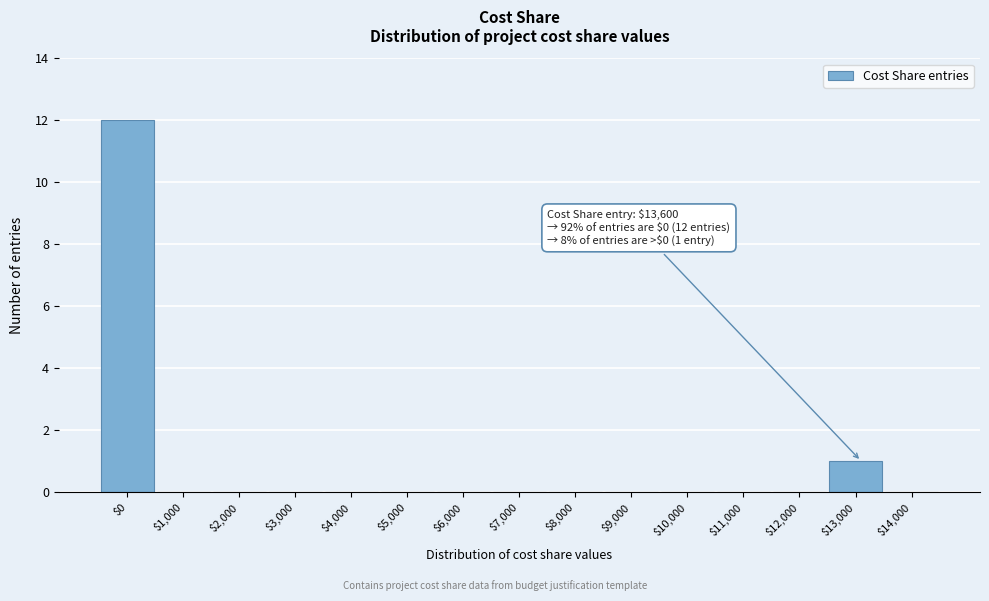

Which category has the highest value across all series?

$0